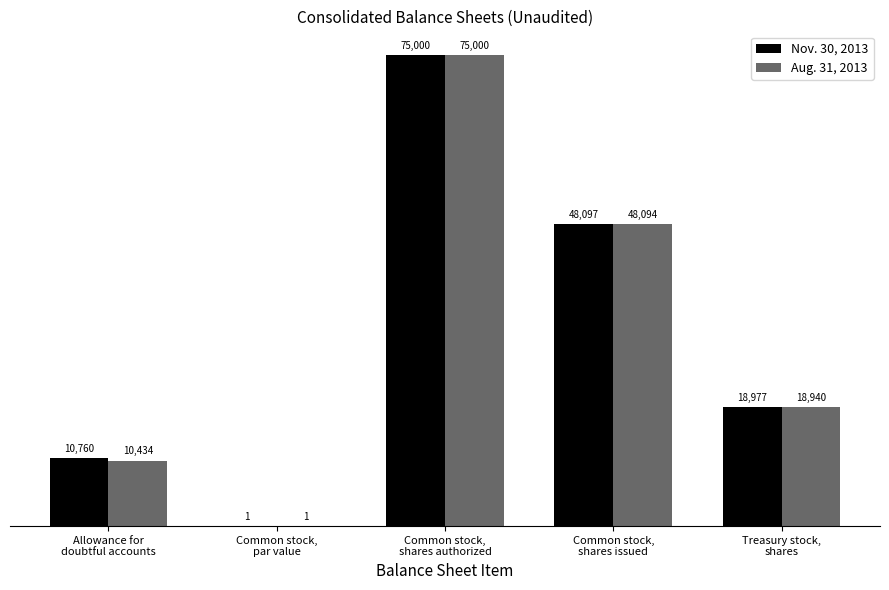

What is the sum of all Aug. 31, 2013 values?

152469